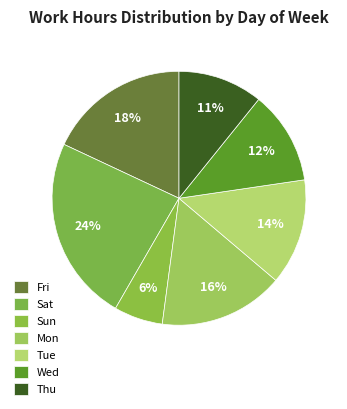

What is the largest slice in the pie chart?

Sat